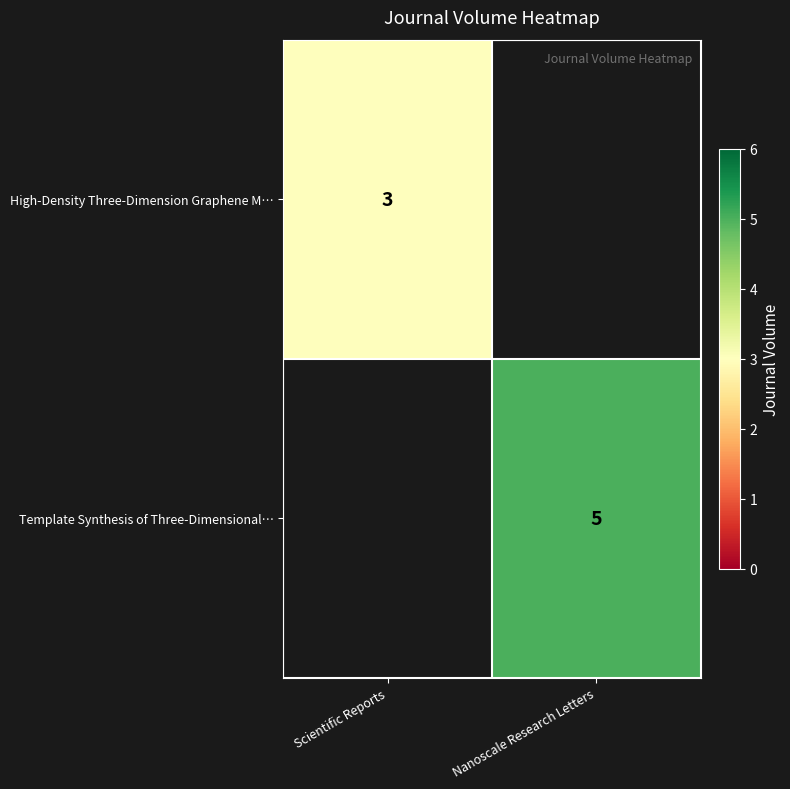

Is it true that High-Density Three-Dimension Graphene M… equals 5 at Scientific Reports?

False